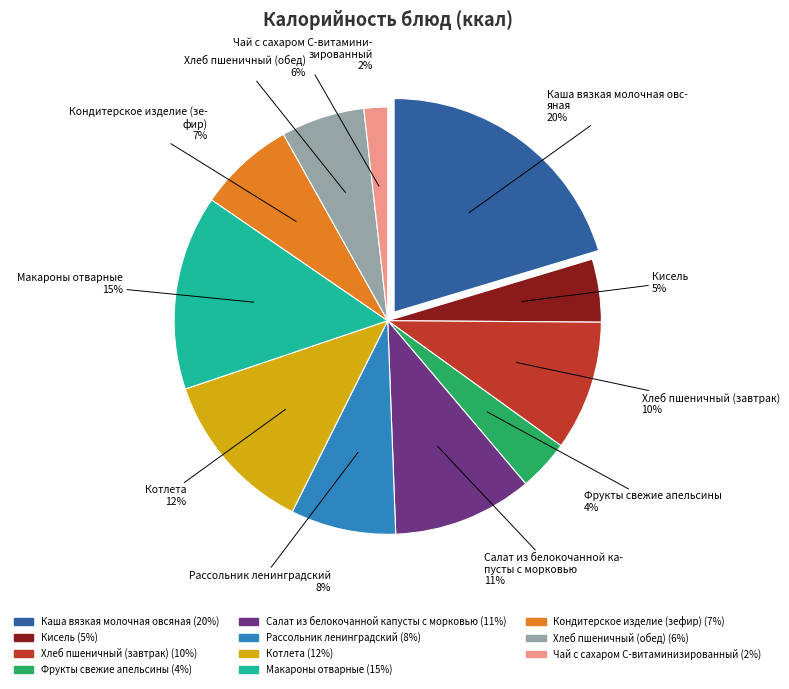

How many slices are in this pie chart?

11